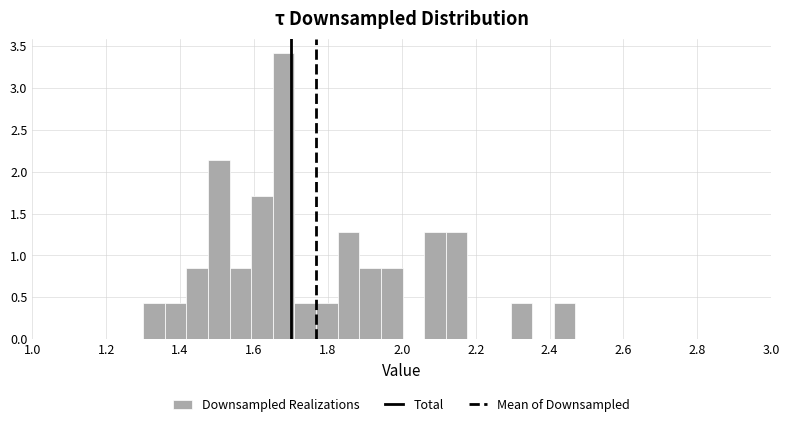

Around what value on the x-axis is the tallest bar? Give the approximate position of its centre, as read against the axis.

1.68